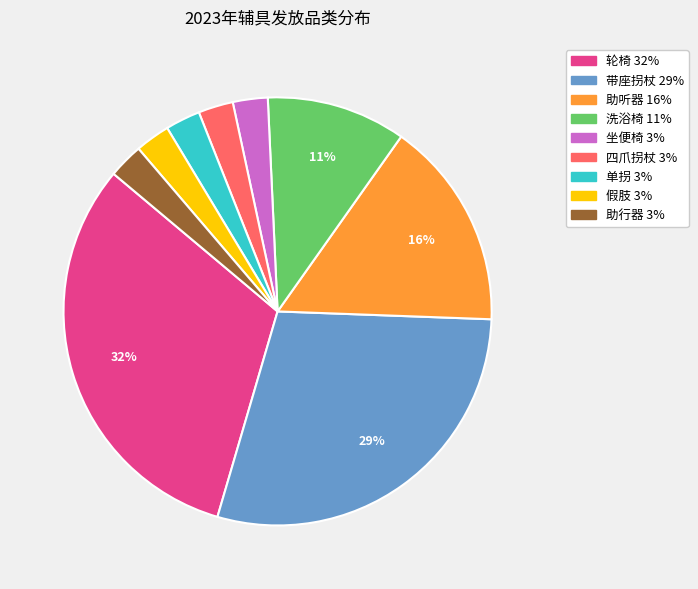

Which slice is the largest?

轮椅